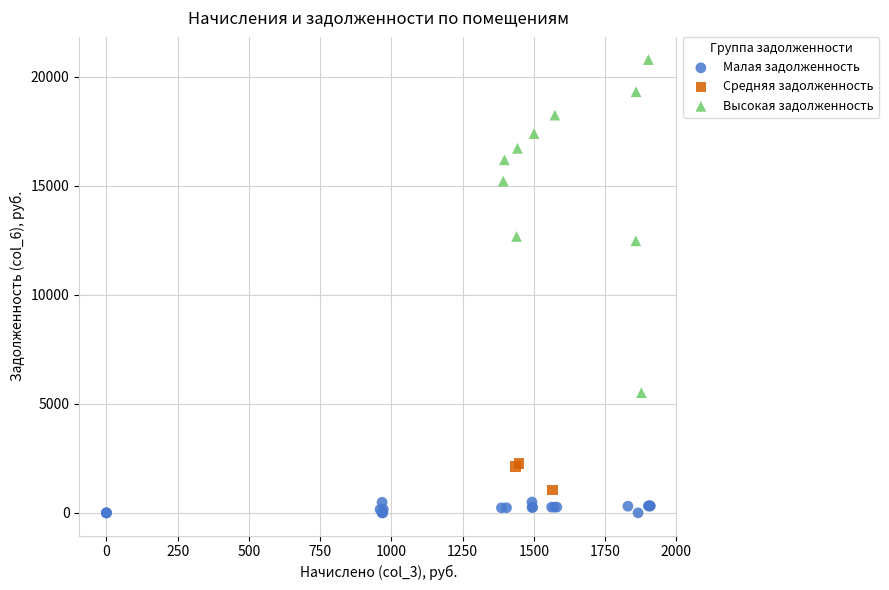

Which series contains the highest Y value?

Высокая задолженность